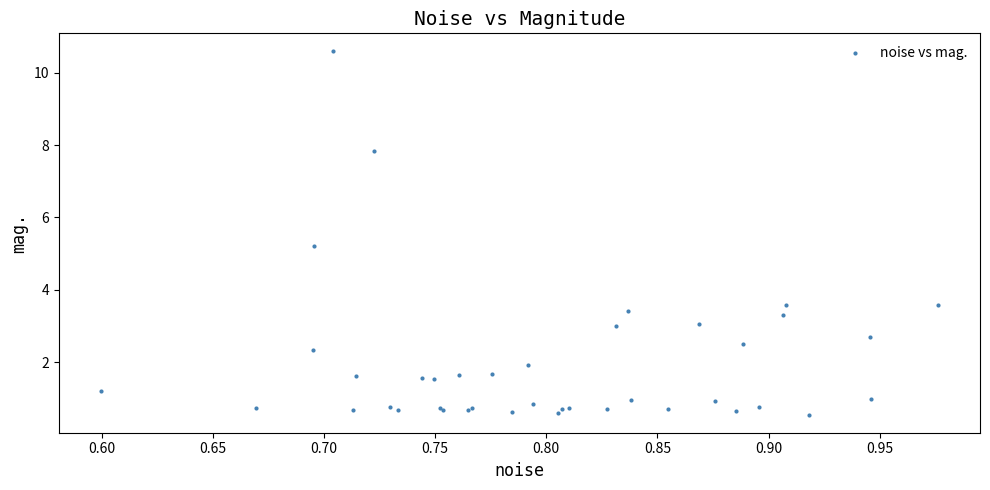

What Y value in the scatter plot is closest to 5?

5.2